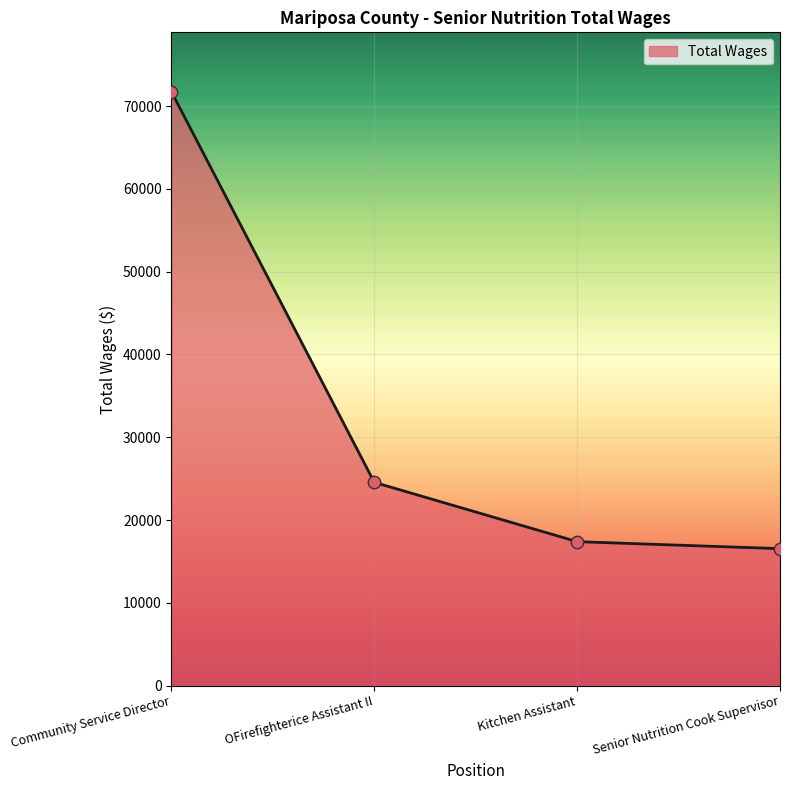

Between Kitchen Assistant and OFirefighterice Assistant II, which is larger?

OFirefighterice Assistant II